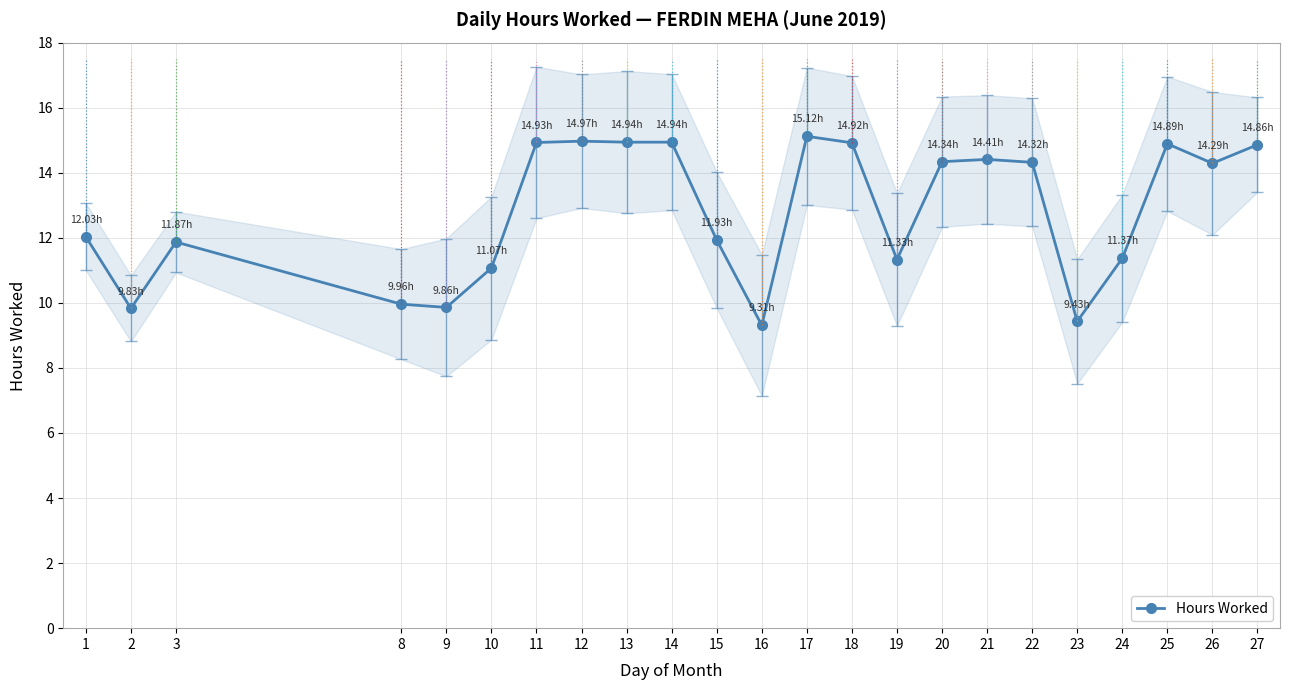

What is the maximum value shown in the chart?

15.1